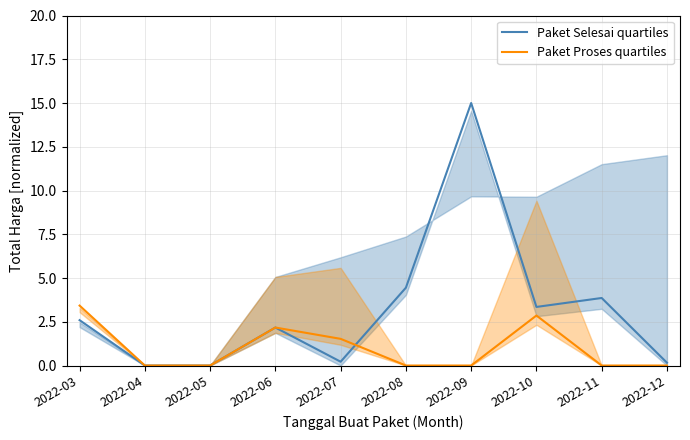

Where do Paket Selesai quartiles and Paket Proses quartiles first cross each other?

2022-07 and 2022-08